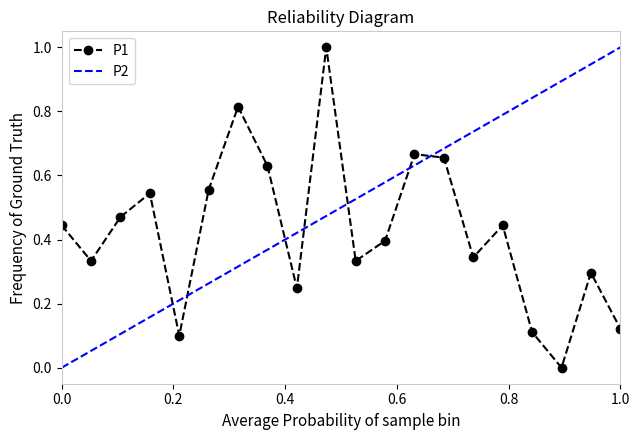

Between 00:08 and 00:13, which is larger?

00:13